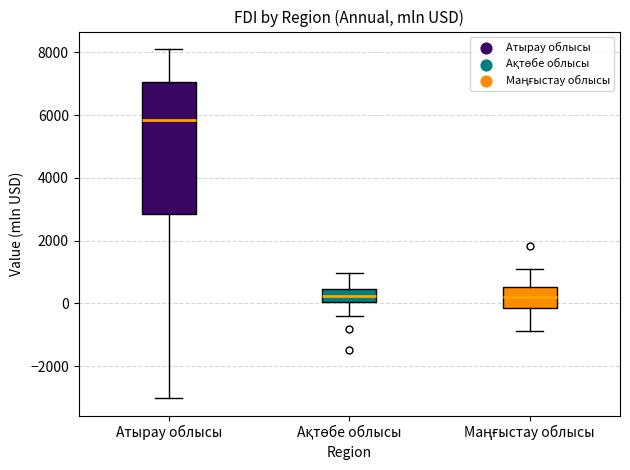

Comparing the boxes themselves (not the whiskers), which one is the tallest?

Атырау облысы